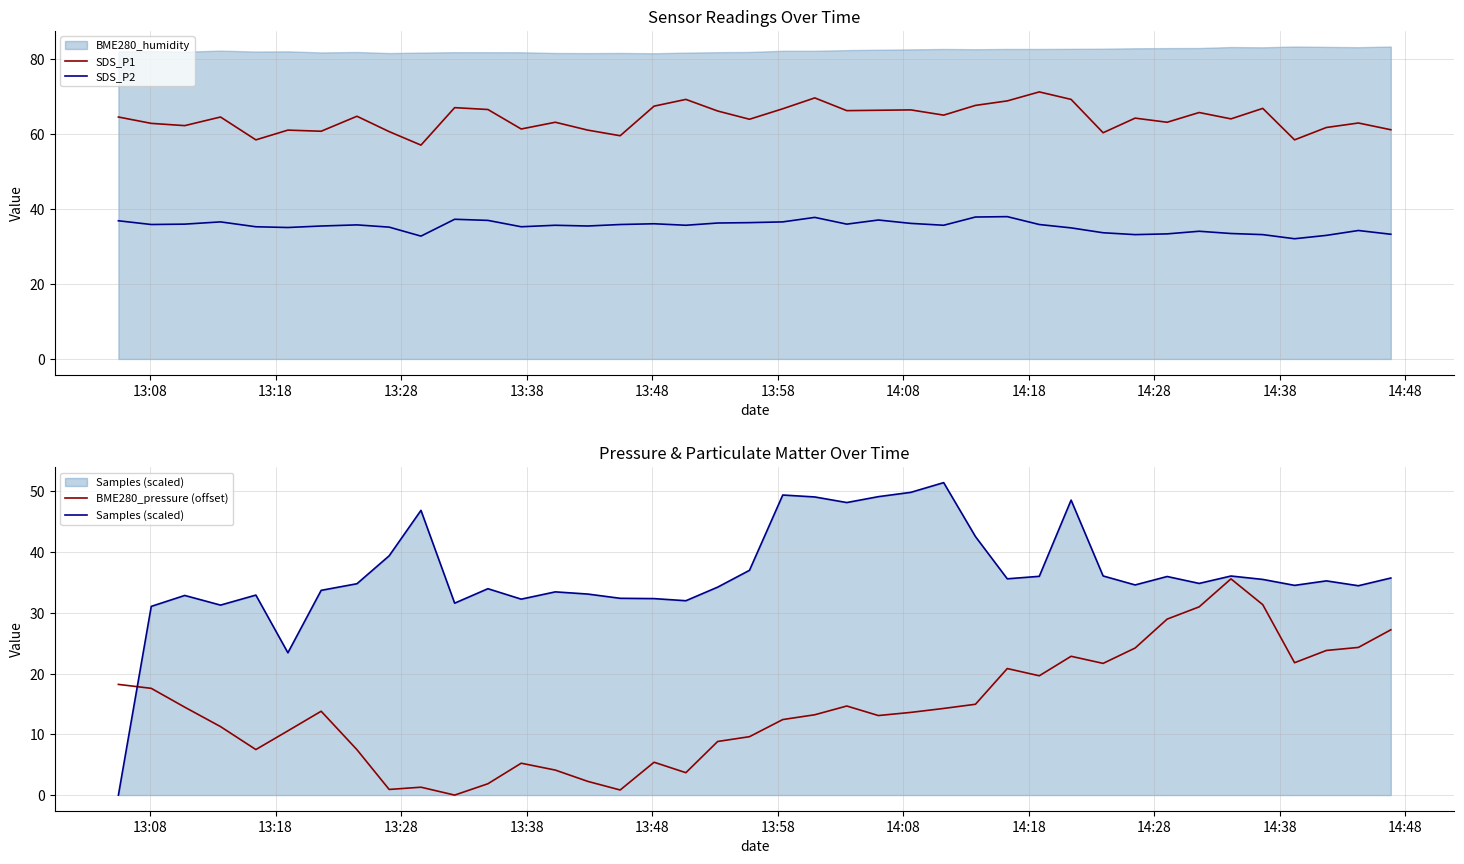

True or false: SDS_P1 and SDS_P2 cross at least once.

False